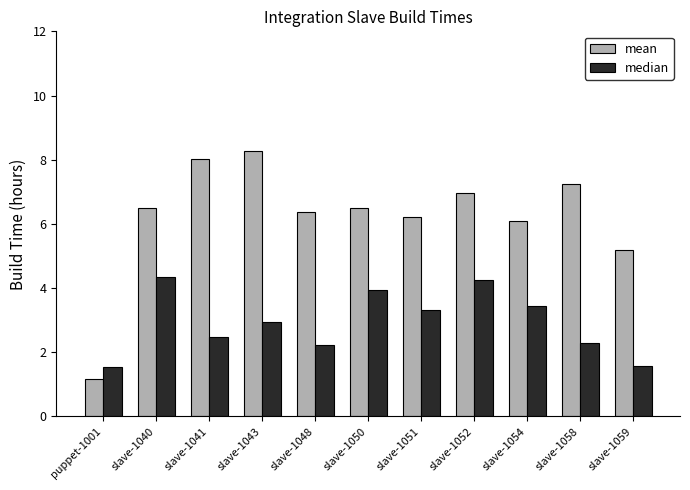

Which series changed the most between slave-1043 and slave-1054?

mean